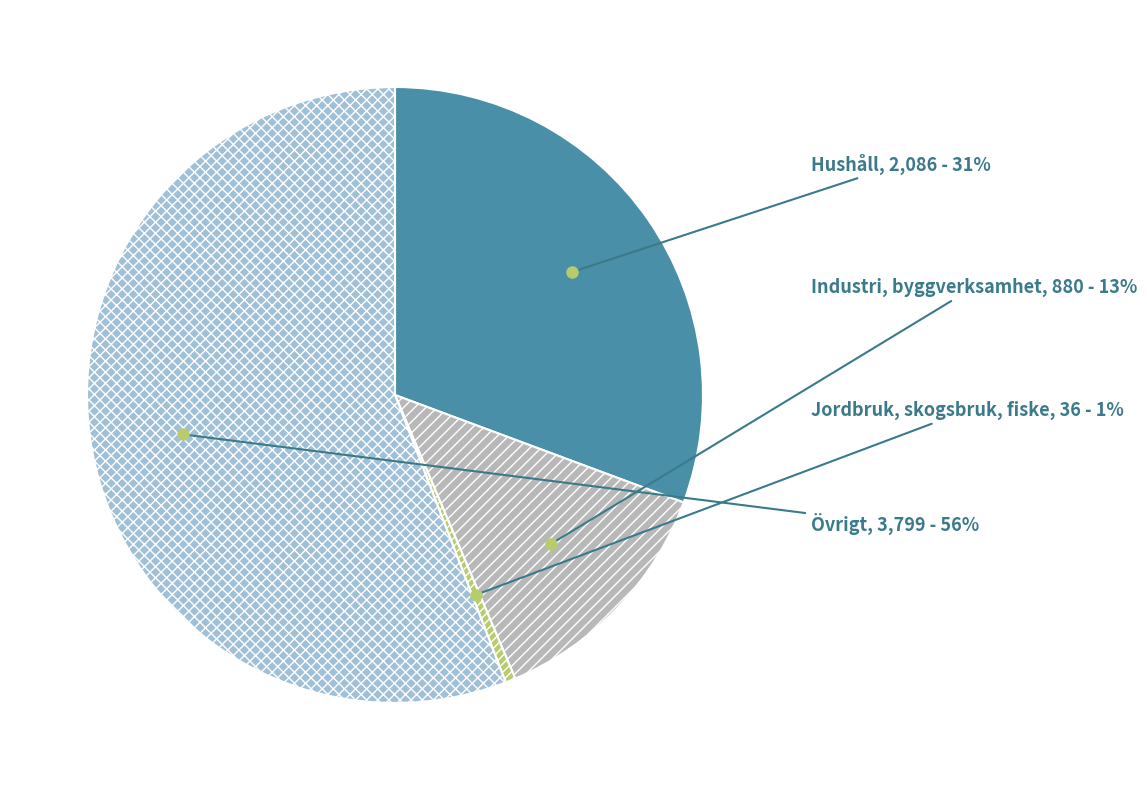

How many slices are in this pie chart?

4